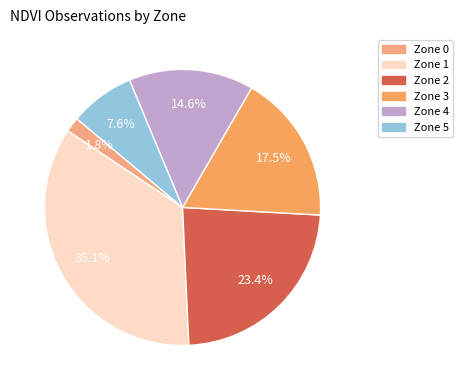

Do Zone 4 and Zone 1 together represent more than half of the pie?

No